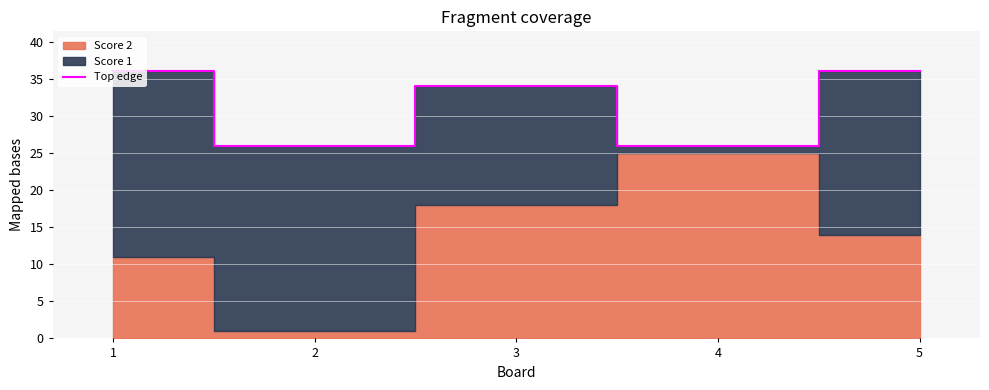

Where is Top edge nearest to the value 31?

3